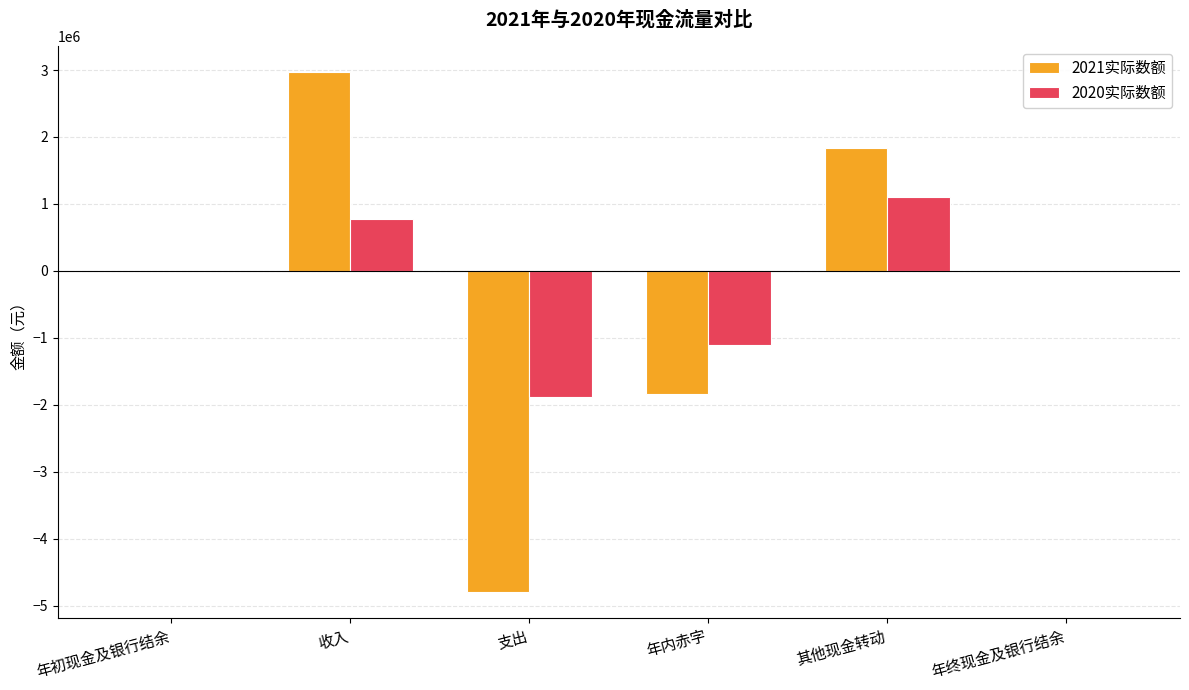

Which series has the largest total across all categories?

2020实际数额